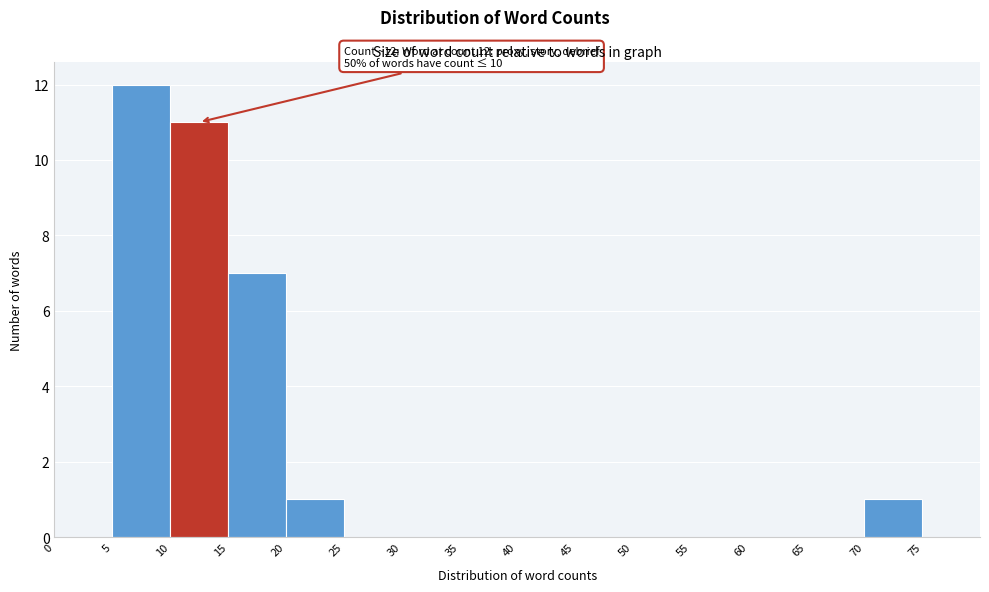

Which range on the x-axis has the tallest bar?

5 to 10